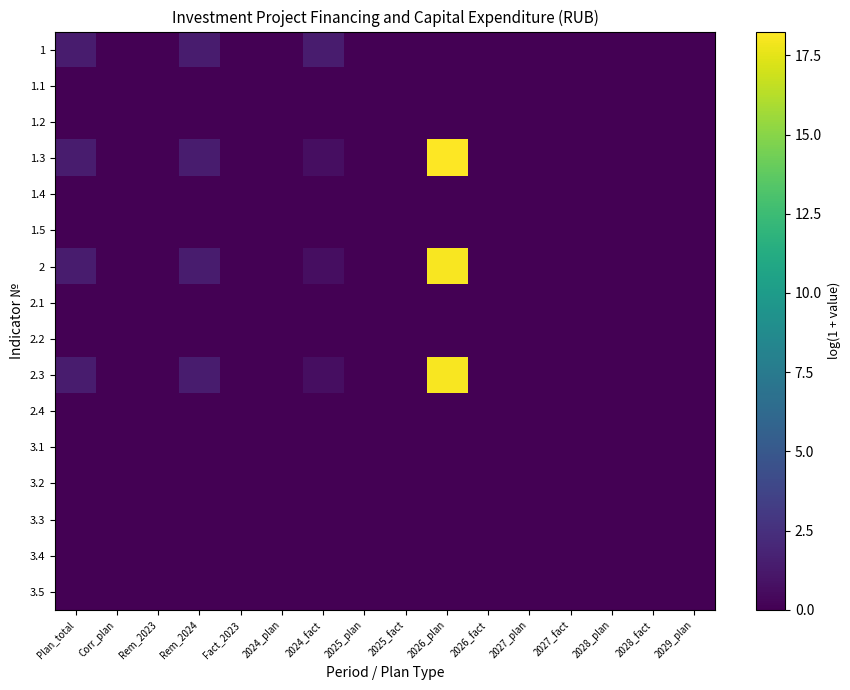

Reading right to left, list all the values displayed in this chart.

1: 2029_plan=0.0	2028_fact=0.0	2028_plan=0.0	2027_fact=0.0	2027_plan=0.0	2026_fact=0.0	2026_plan=0.0	2025_fact=0.0	2025_plan=0.0	2024_fact=1.4	2024_plan=0.0	Fact_2023=0.0	Rem_2024=1.4	Rem_2023=0.0	Corr_plan=0.0	Plan_total=1.4
1.1: 2029_plan=0.0	2028_fact=0.0	2028_plan=0.0	2027_fact=0.0	2027_plan=0.0	2026_fact=0.0	2026_plan=0.0	2025_fact=0.0	2025_plan=0.0	2024_fact=0.0	2024_plan=0.0	Fact_2023=0.0	Rem_2024=0.0	Rem_2023=0.0	Corr_plan=0.0	Plan_total=0.0
1.2: 2029_plan=0.0	2028_fact=0.0	2028_plan=0.0	2027_fact=0.0	2027_plan=0.0	2026_fact=0.0	2026_plan=0.0	2025_fact=0.0	2025_plan=0.0	2024_fact=0.0	2024_plan=0.0	Fact_2023=0.0	Rem_2024=0.0	Rem_2023=0.0	Corr_plan=0.0	Plan_total=0.0
1.3: 2029_plan=0.0	2028_fact=0.0	2028_plan=0.0	2027_fact=0.0	2027_plan=0.0	2026_fact=0.0	2026_plan=18.2	2025_fact=0.0	2025_plan=0.0	2024_fact=0.7	2024_plan=0.0	Fact_2023=0.0	Rem_2024=1.4	Rem_2023=0.0	Corr_plan=0.0	Plan_total=1.4
1.4: 2029_plan=0.0	2028_fact=0.0	2028_plan=0.0	2027_fact=0.0	2027_plan=0.0	2026_fact=0.0	2026_plan=0.0	2025_fact=0.0	2025_plan=0.0	2024_fact=0.0	2024_plan=0.0	Fact_2023=0.0	Rem_2024=0.0	Rem_2023=0.0	Corr_plan=0.0	Plan_total=0.0
1.5: 2029_plan=0.0	2028_fact=0.0	2028_plan=0.0	2027_fact=0.0	2027_plan=0.0	2026_fact=0.0	2026_plan=0.0	2025_fact=0.0	2025_plan=0.0	2024_fact=0.0	2024_plan=0.0	Fact_2023=0.0	Rem_2024=0.0	Rem_2023=0.0	Corr_plan=0.0	Plan_total=0.0
2: 2029_plan=0.0	2028_fact=0.0	2028_plan=0.0	2027_fact=0.0	2027_plan=0.0	2026_fact=0.0	2026_plan=18.1	2025_fact=0.0	2025_plan=0.0	2024_fact=0.7	2024_plan=0.0	Fact_2023=0.0	Rem_2024=1.4	Rem_2023=0.0	Corr_plan=0.0	Plan_total=1.4
2.1: 2029_plan=0.0	2028_fact=0.0	2028_plan=0.0	2027_fact=0.0	2027_plan=0.0	2026_fact=0.0	2026_plan=0.0	2025_fact=0.0	2025_plan=0.0	2024_fact=0.0	2024_plan=0.0	Fact_2023=0.0	Rem_2024=0.0	Rem_2023=0.0	Corr_plan=0.0	Plan_total=0.0
2.2: 2029_plan=0.0	2028_fact=0.0	2028_plan=0.0	2027_fact=0.0	2027_plan=0.0	2026_fact=0.0	2026_plan=0.0	2025_fact=0.0	2025_plan=0.0	2024_fact=0.0	2024_plan=0.0	Fact_2023=0.0	Rem_2024=0.0	Rem_2023=0.0	Corr_plan=0.0	Plan_total=0.0
2.3: 2029_plan=0.0	2028_fact=0.0	2028_plan=0.0	2027_fact=0.0	2027_plan=0.0	2026_fact=0.0	2026_plan=18.1	2025_fact=0.0	2025_plan=0.0	2024_fact=0.7	2024_plan=0.0	Fact_2023=0.0	Rem_2024=1.4	Rem_2023=0.0	Corr_plan=0.0	Plan_total=1.4
2.4: 2029_plan=0.0	2028_fact=0.0	2028_plan=0.0	2027_fact=0.0	2027_plan=0.0	2026_fact=0.0	2026_plan=0.0	2025_fact=0.0	2025_plan=0.0	2024_fact=0.0	2024_plan=0.0	Fact_2023=0.0	Rem_2024=0.0	Rem_2023=0.0	Corr_plan=0.0	Plan_total=0.0
3.1: 2029_plan=0.0	2028_fact=0.0	2028_plan=0.0	2027_fact=0.0	2027_plan=0.0	2026_fact=0.0	2026_plan=0.0	2025_fact=0.0	2025_plan=0.0	2024_fact=0.0	2024_plan=0.0	Fact_2023=0.0	Rem_2024=0.0	Rem_2023=0.0	Corr_plan=0.0	Plan_total=0.0
3.2: 2029_plan=0.0	2028_fact=0.0	2028_plan=0.0	2027_fact=0.0	2027_plan=0.0	2026_fact=0.0	2026_plan=0.0	2025_fact=0.0	2025_plan=0.0	2024_fact=0.0	2024_plan=0.0	Fact_2023=0.0	Rem_2024=0.0	Rem_2023=0.0	Corr_plan=0.0	Plan_total=0.0
3.3: 2029_plan=0.0	2028_fact=0.0	2028_plan=0.0	2027_fact=0.0	2027_plan=0.0	2026_fact=0.0	2026_plan=0.0	2025_fact=0.0	2025_plan=0.0	2024_fact=0.0	2024_plan=0.0	Fact_2023=0.0	Rem_2024=0.0	Rem_2023=0.0	Corr_plan=0.0	Plan_total=0.0
3.4: 2029_plan=0.0	2028_fact=0.0	2028_plan=0.0	2027_fact=0.0	2027_plan=0.0	2026_fact=0.0	2026_plan=0.0	2025_fact=0.0	2025_plan=0.0	2024_fact=0.0	2024_plan=0.0	Fact_2023=0.0	Rem_2024=0.0	Rem_2023=0.0	Corr_plan=0.0	Plan_total=0.0
3.5: 2029_plan=0.0	2028_fact=0.0	2028_plan=0.0	2027_fact=0.0	2027_plan=0.0	2026_fact=0.0	2026_plan=0.0	2025_fact=0.0	2025_plan=0.0	2024_fact=0.0	2024_plan=0.0	Fact_2023=0.0	Rem_2024=0.0	Rem_2023=0.0	Corr_plan=0.0	Plan_total=0.0